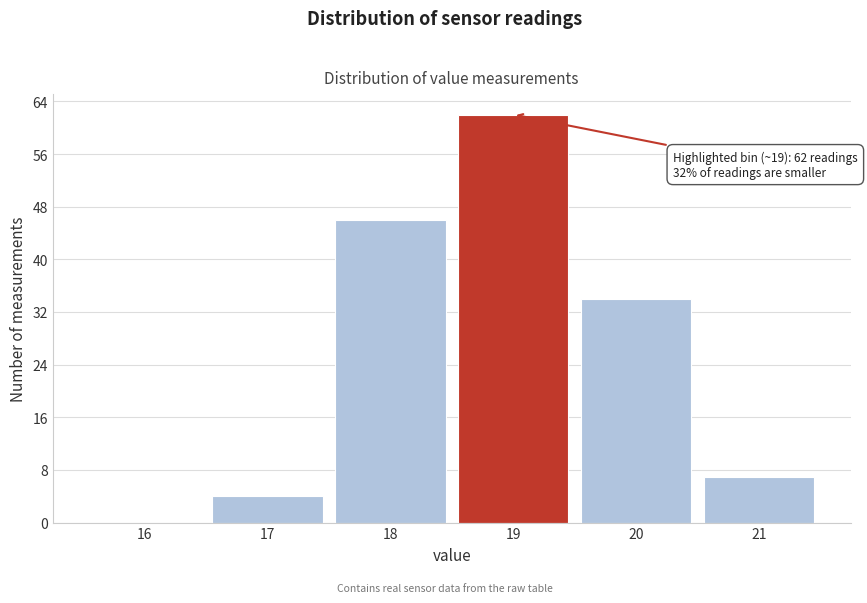

Reading left to right, list all the values displayed in this chart.

16=0	17=4	18=46	19=62	20=34	21=7